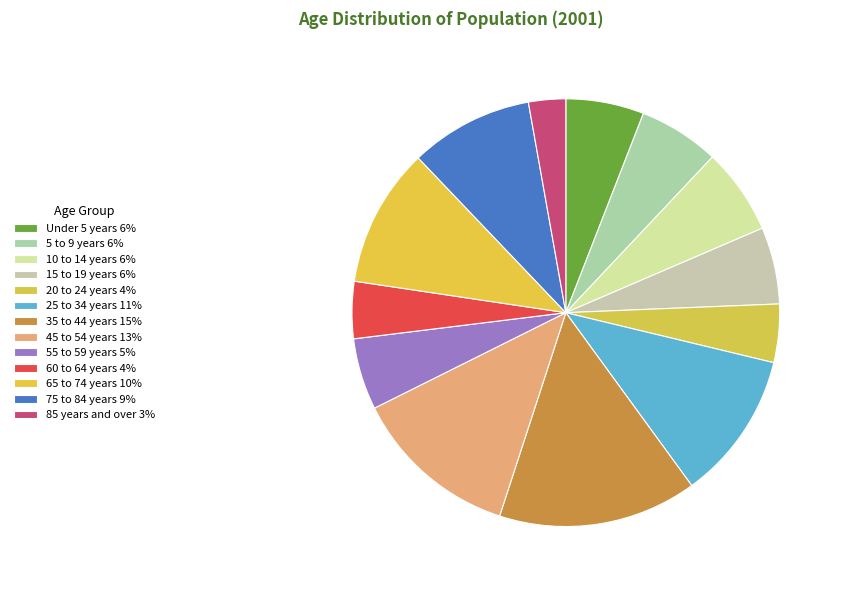

To the nearest percent, what percentage of the pie is 85 years and over?

3%